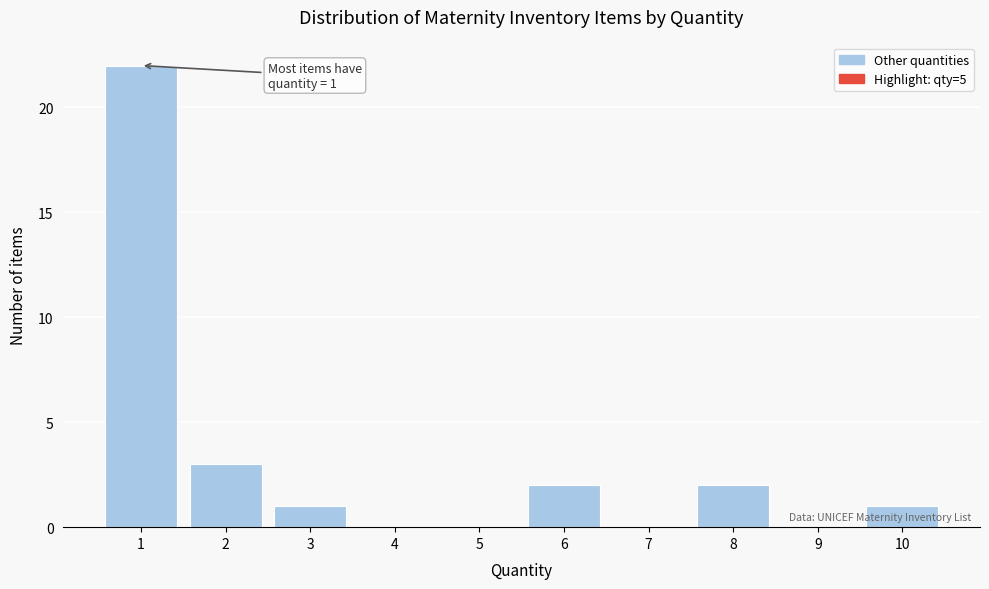

Reading left to right, transcribe all the data shown in this chart.

1=22	2=3	3=1	4=0	5=0	6=2	7=0	8=2	9=0	10=1